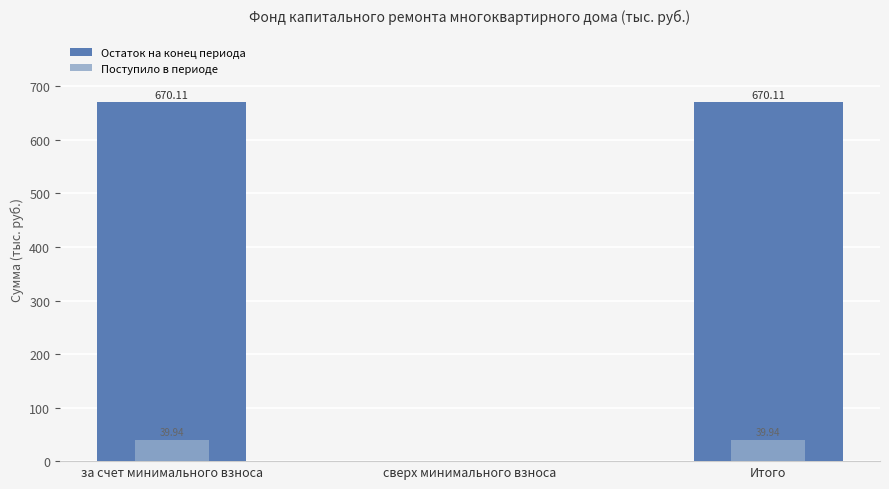

What are all the series names shown in the legend?

Остаток на конец периода, Поступило в периоде